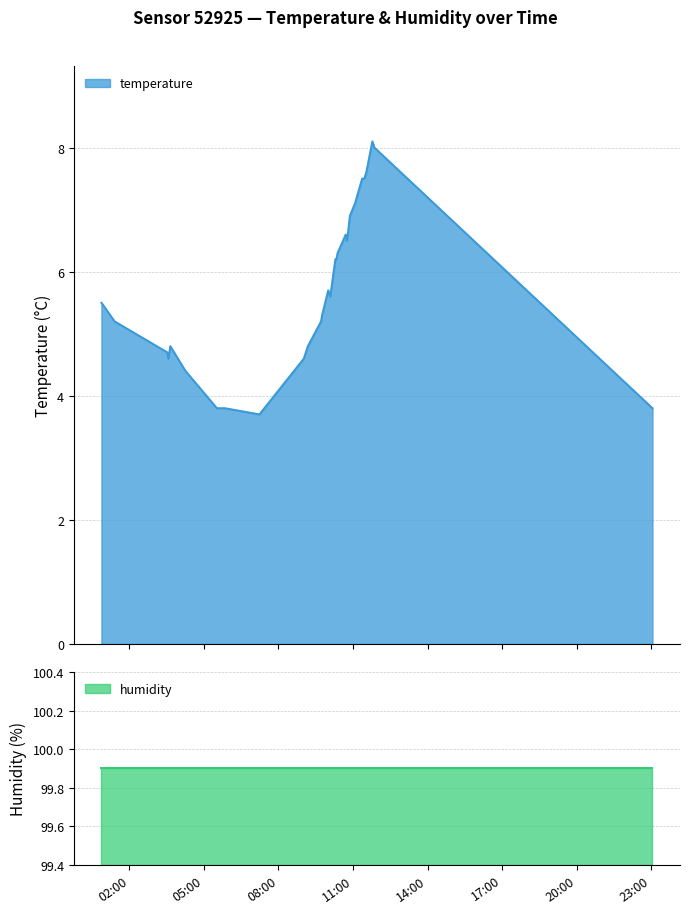

What is the minimum value for temperature?

3.7